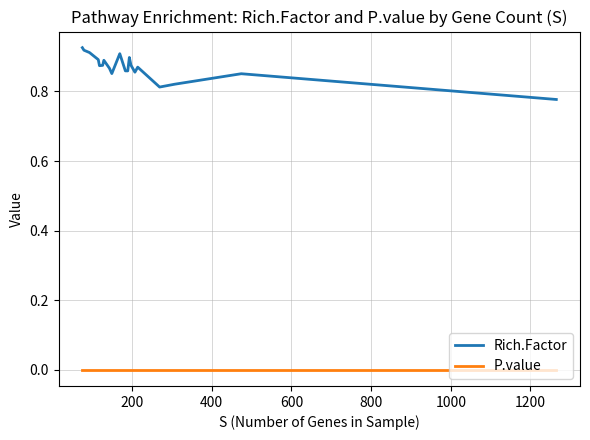

Which series has the widest spread of values?

Rich.Factor